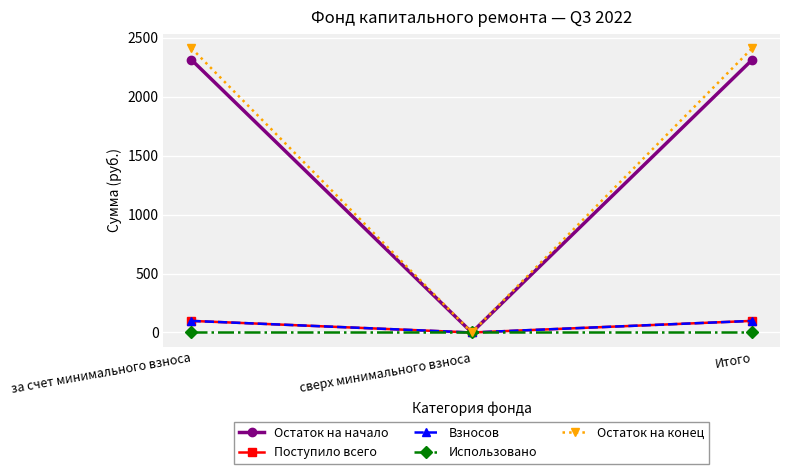

Which label corresponds to the largest value in the chart?

за счет минимального взноса